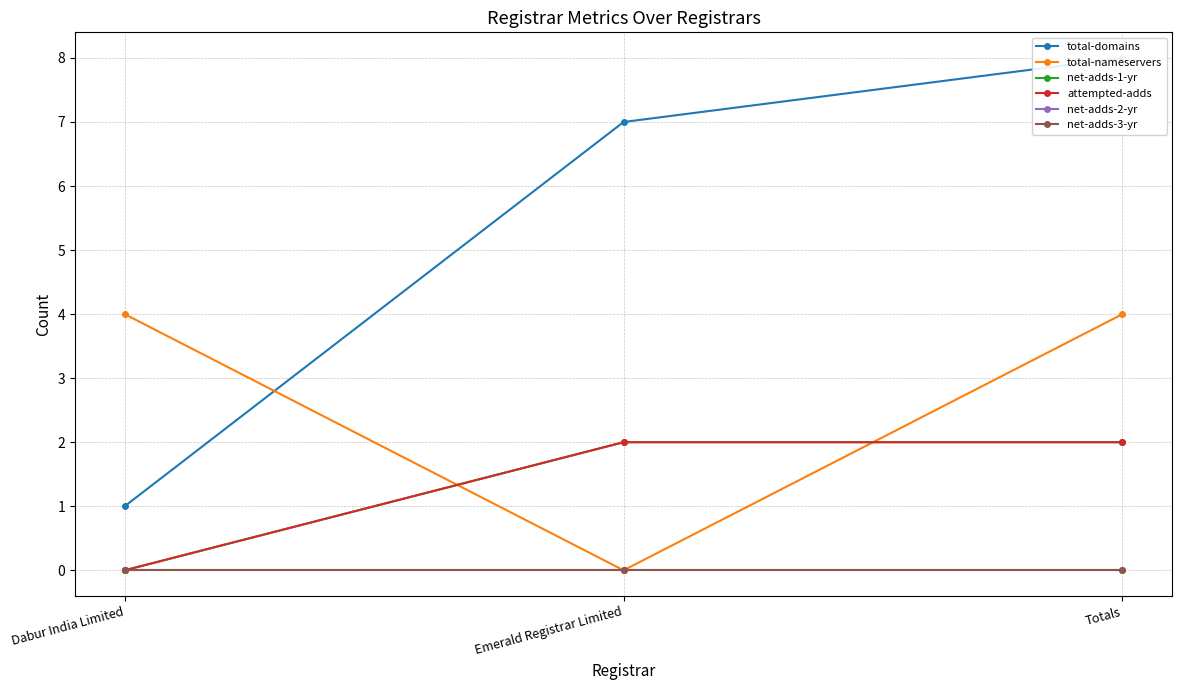

What is the sum of the total-domains values at Totals and Dabur India Limited?

9